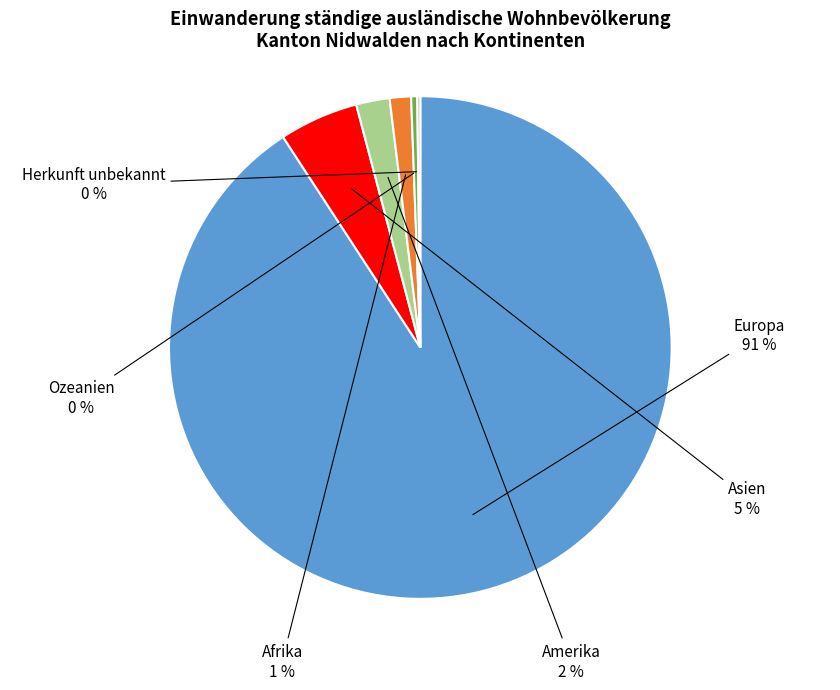

True or false: Europa accounts for 91% of the total.

True